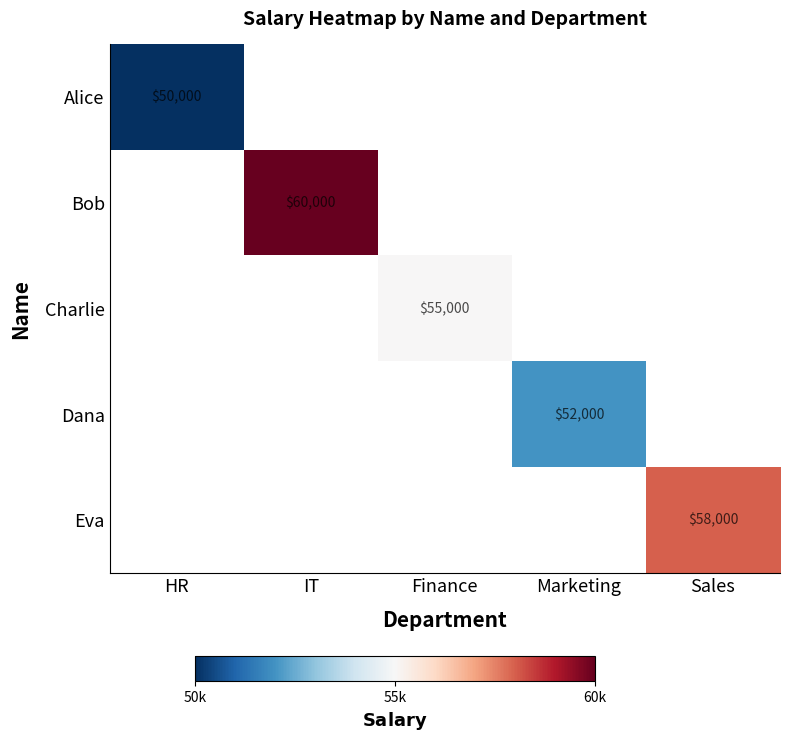

Count the number of categories in the chart.

5